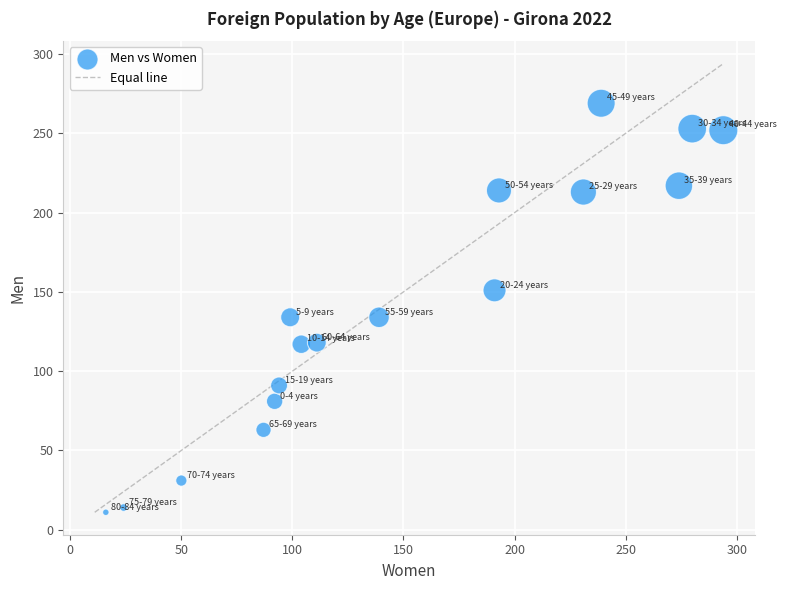

What is the range of X values (max minus min)?

278